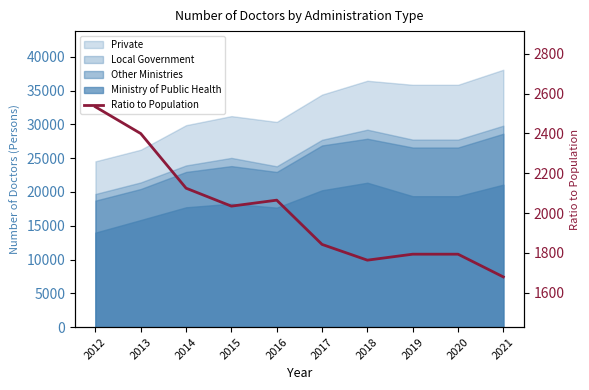

What is the difference between the maximum and minimum values?

853